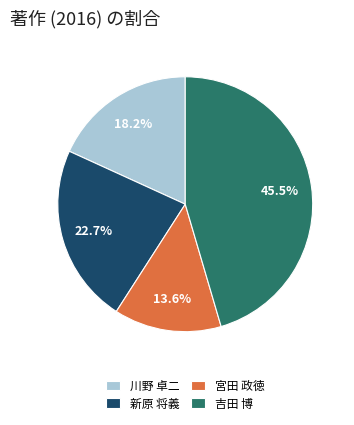

What is the largest slice in the pie chart?

吉田 博